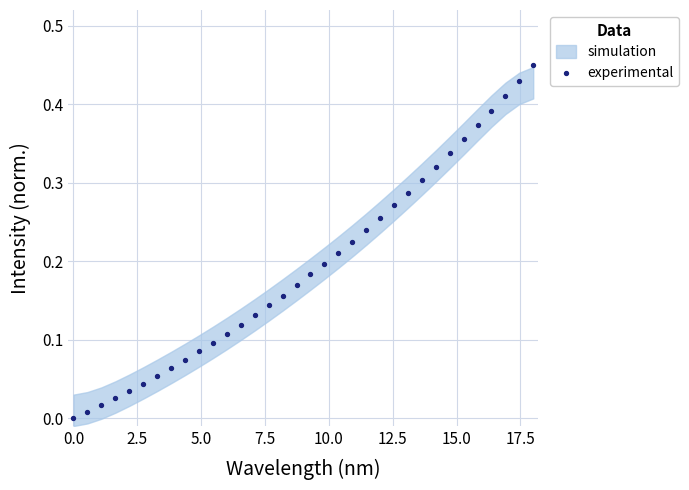

What is the range of X values (max minus min)?

18.0